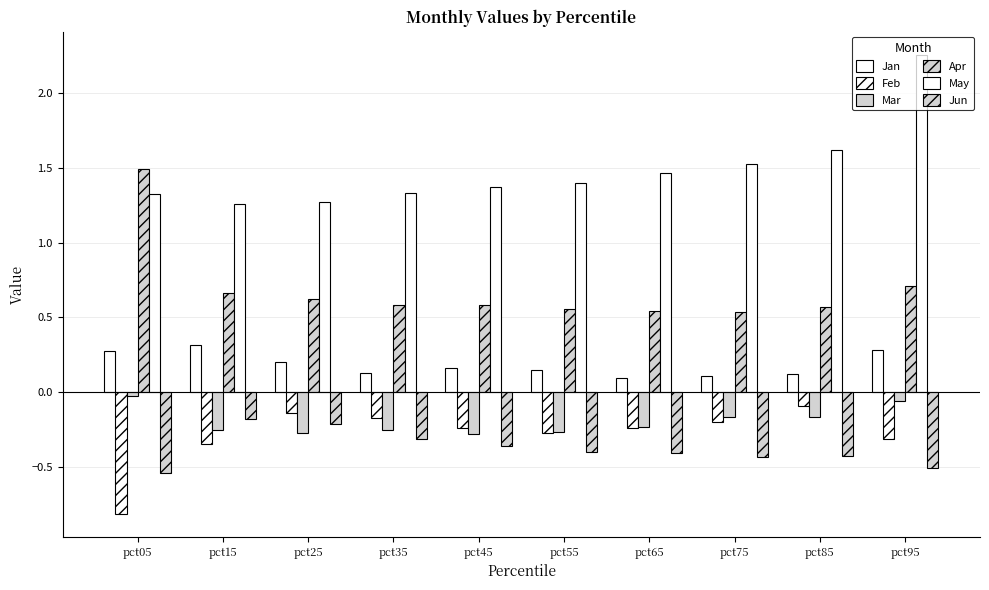

Does the chart contain stacked bars?

No